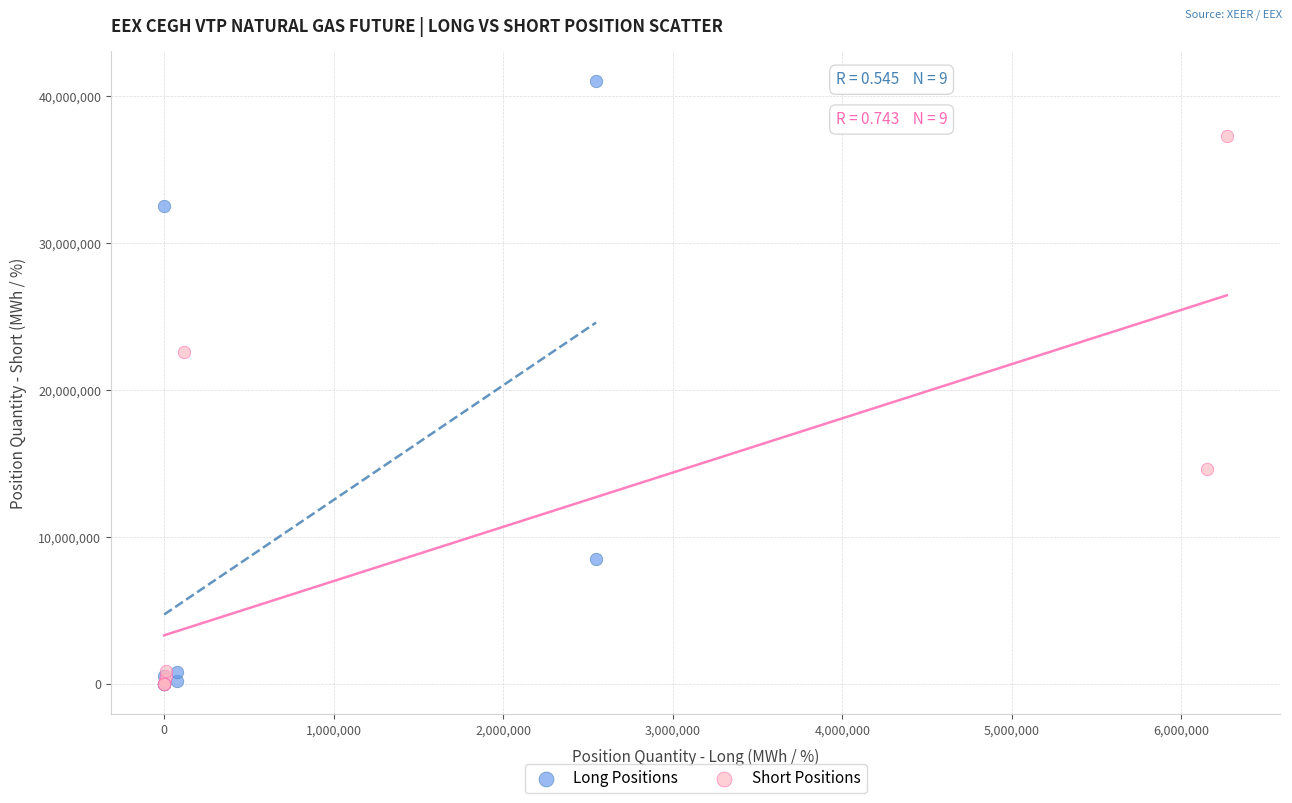

Which series has the largest Y range (max minus min)?

Long Positions